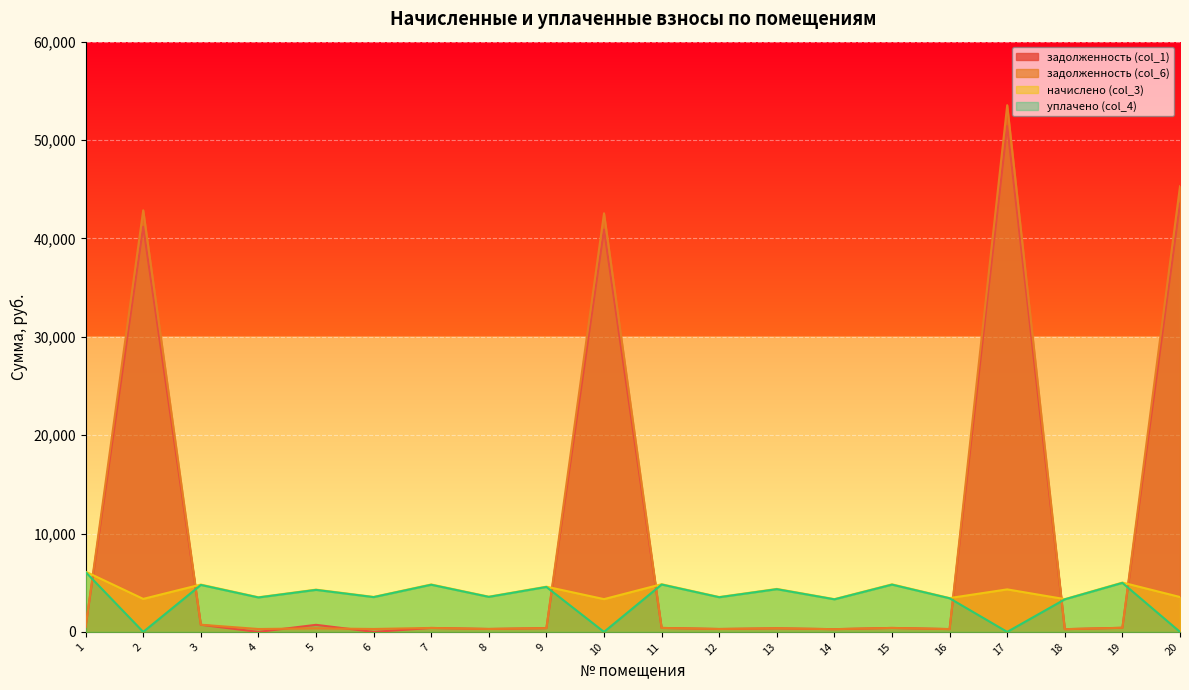

In задолженность (col_1), how many points are lower than both neighbors (excluding endpoints)?

7